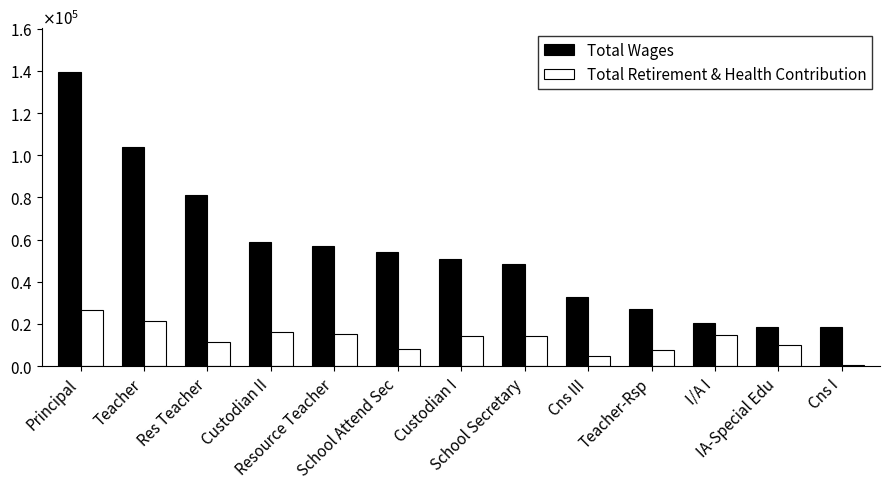

At which category does the chart reach its minimum across all series?

Cns I